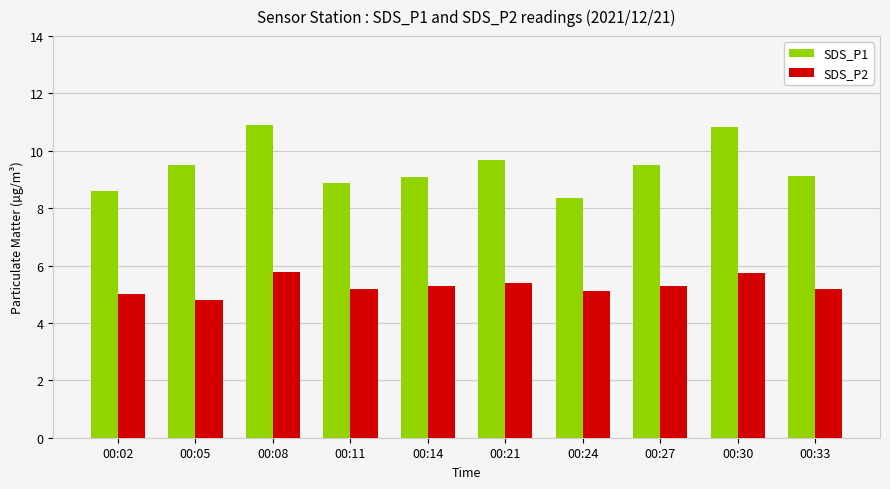

Rank the series by their average value, from highest to lowest.

SDS_P1, SDS_P2